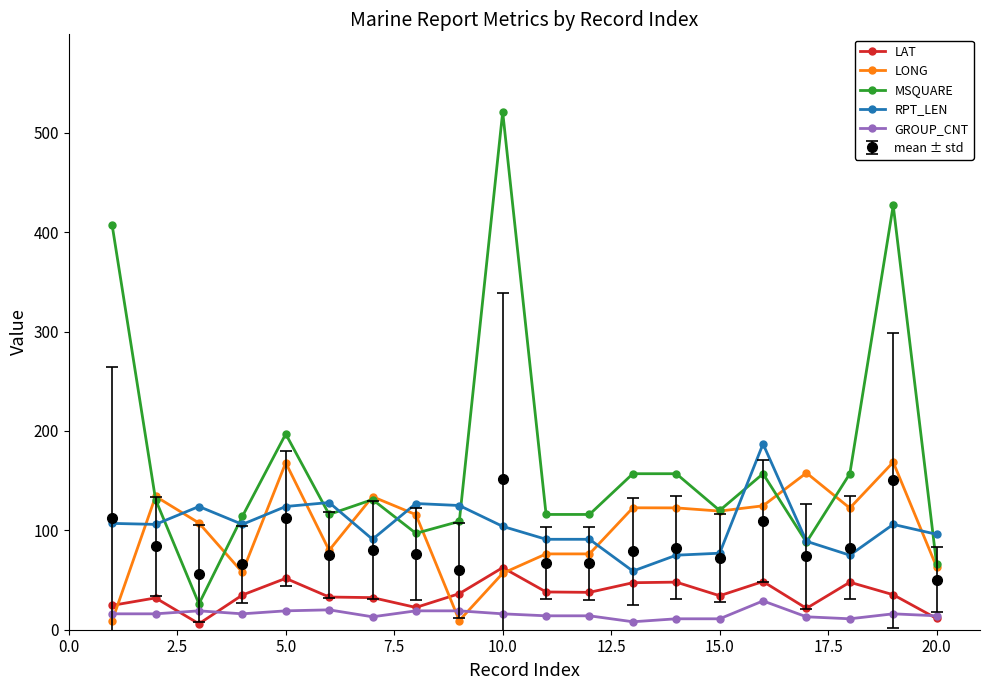

True or false: LAT has more than 2 interior local peaks.

True